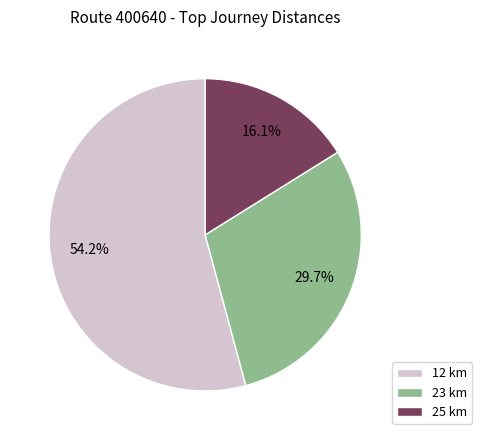

Between 25 km and 23 km, which is larger?

23 km